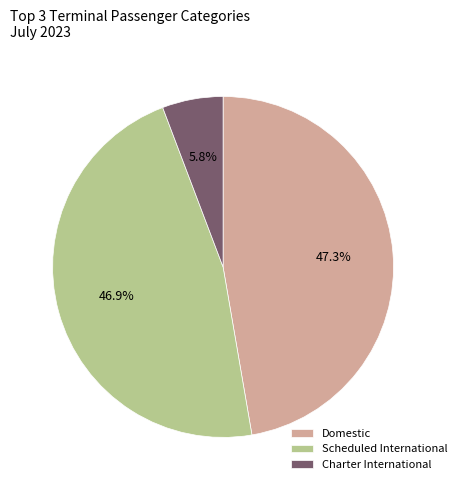

To the nearest percent, what is the combined percentage of Domestic and Charter International?

53%